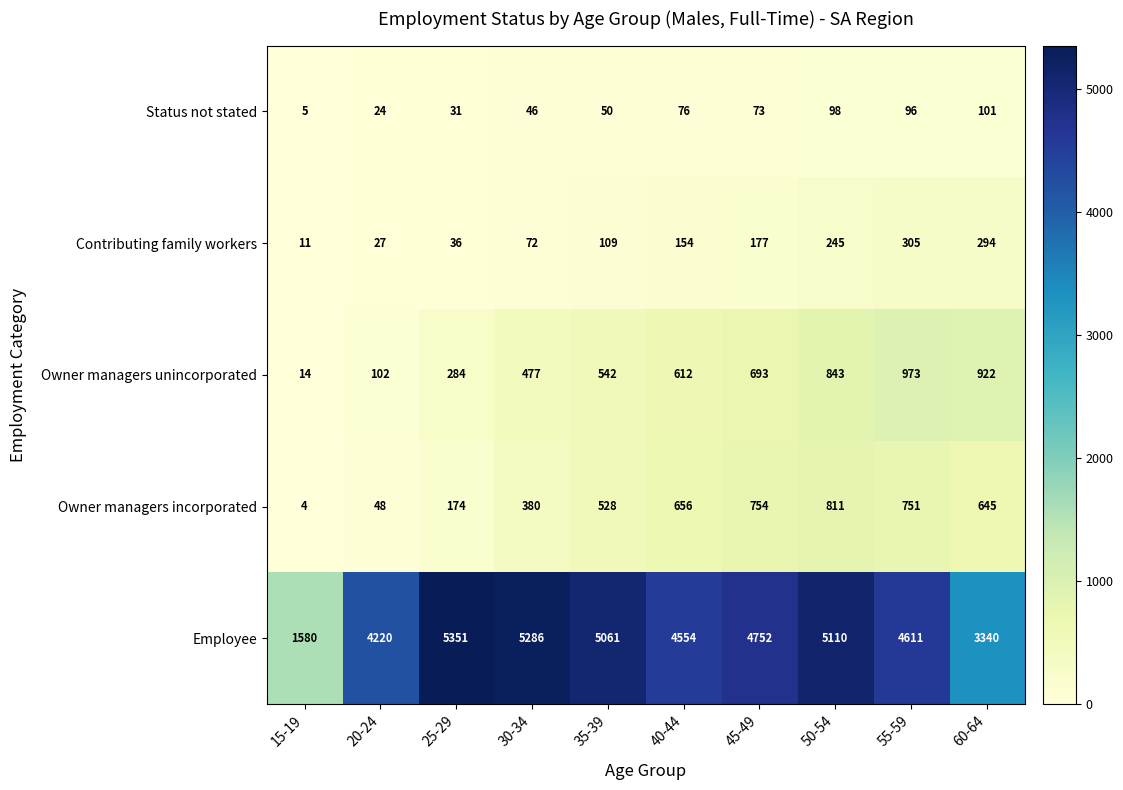

What is the sum of all Contributing family workers values?

1430